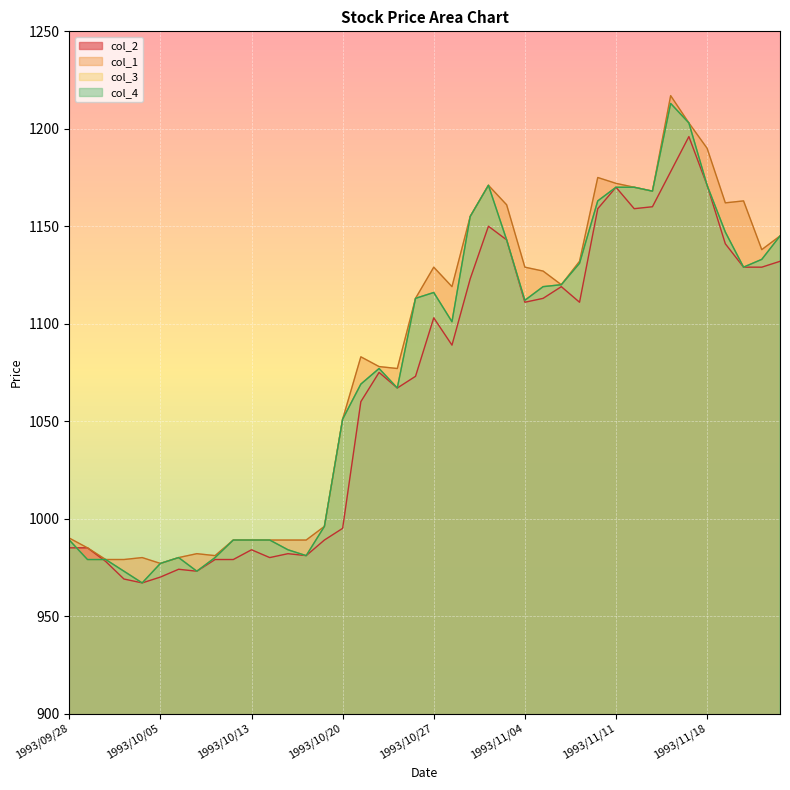

True or false: col_3 has more than 1 interior local peaks.

True